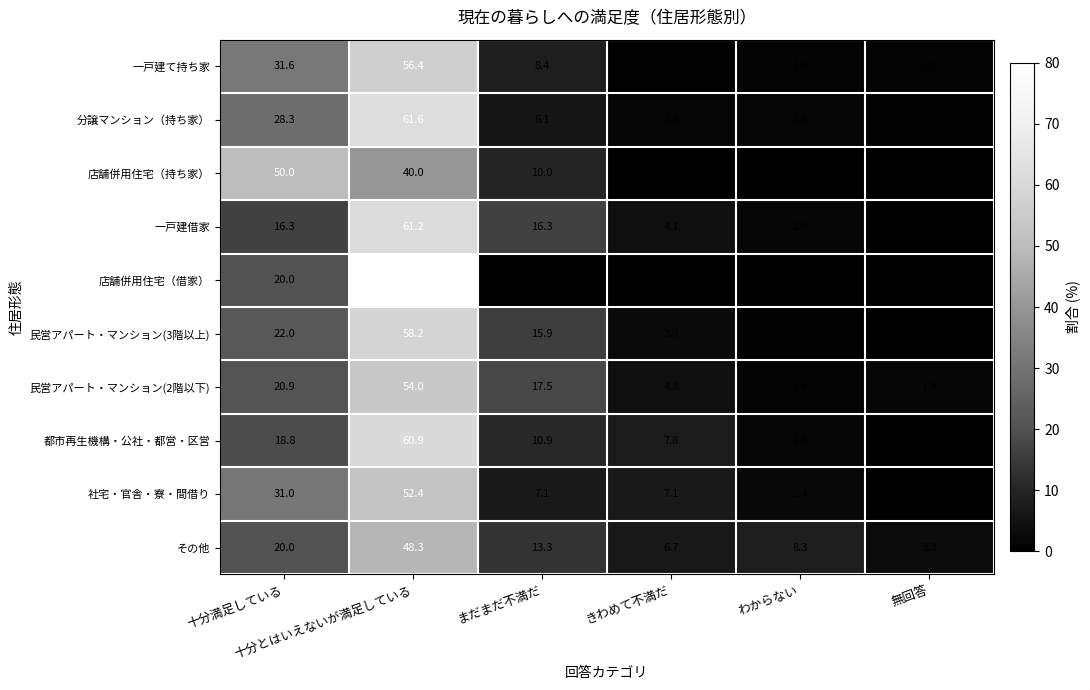

What is the minimum value for 一戸建て持ち家?

0.8